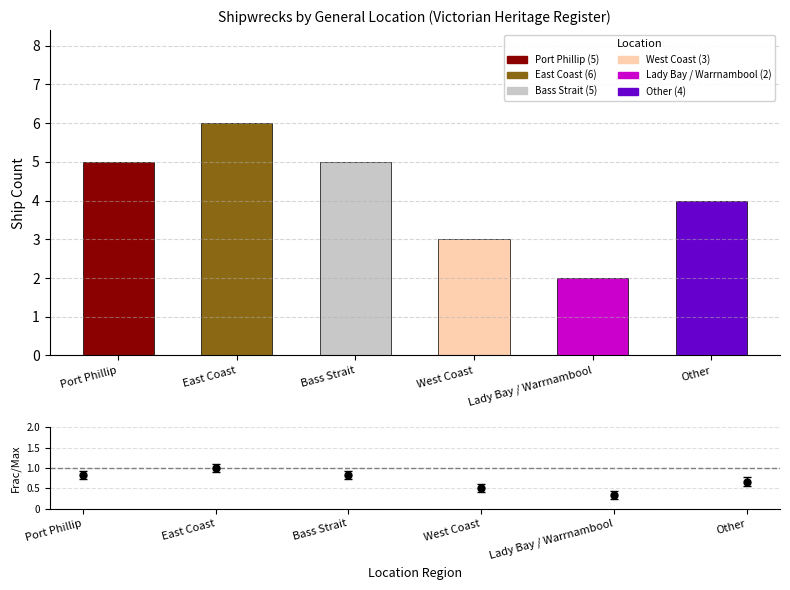

What is the change in value from Bass Strait to West Coast?

-0.3